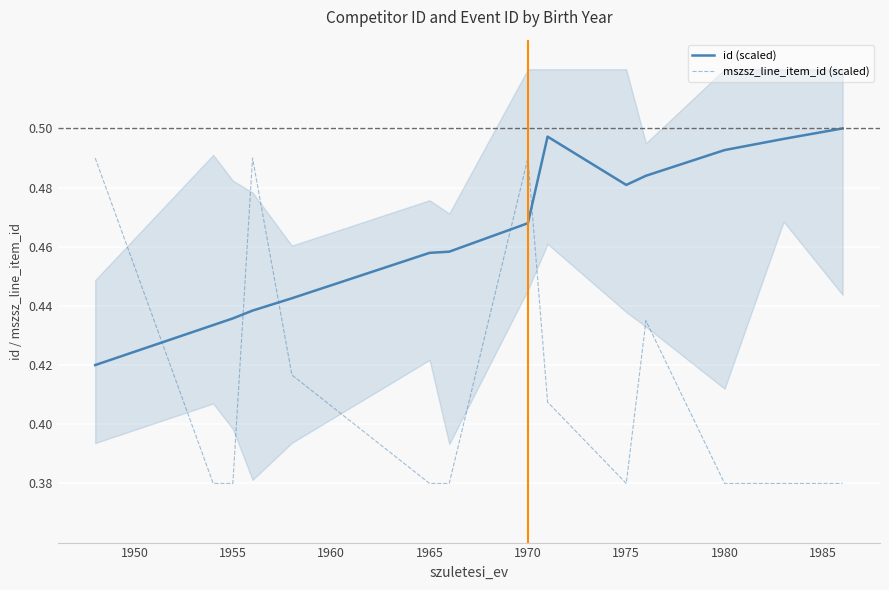

What is the sum of all id (scaled) values?

6.5